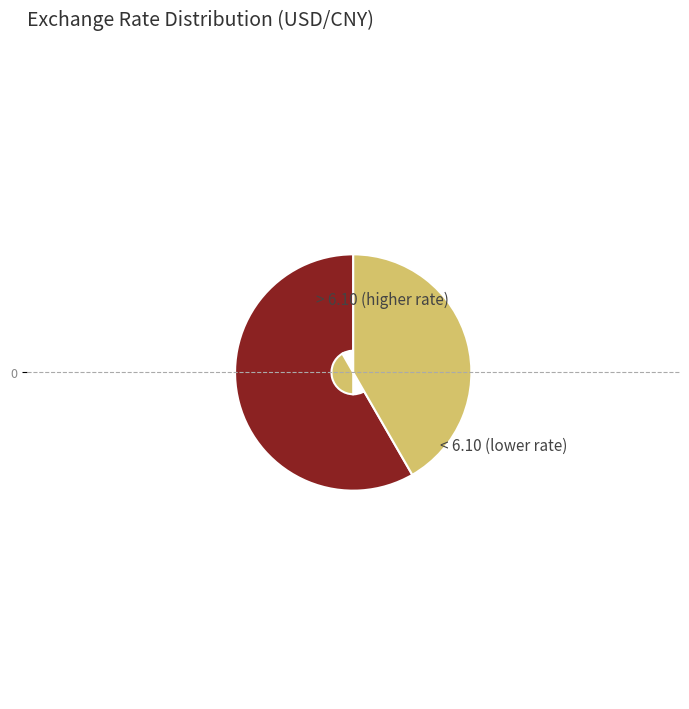

Is there any slice that represents more than half of the pie?

Yes